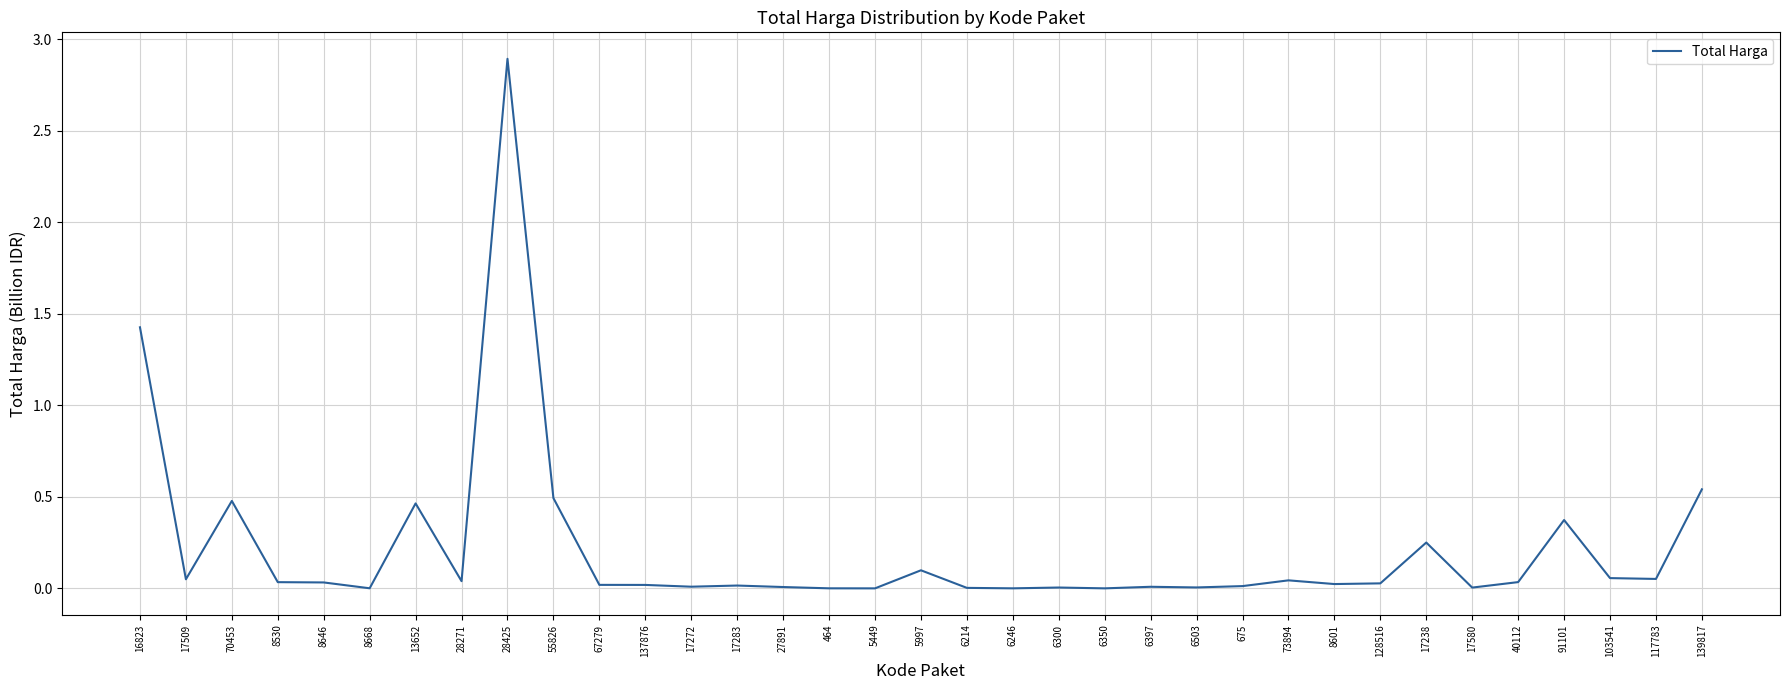

Is it true that the value at 17580 is 0.0?

True